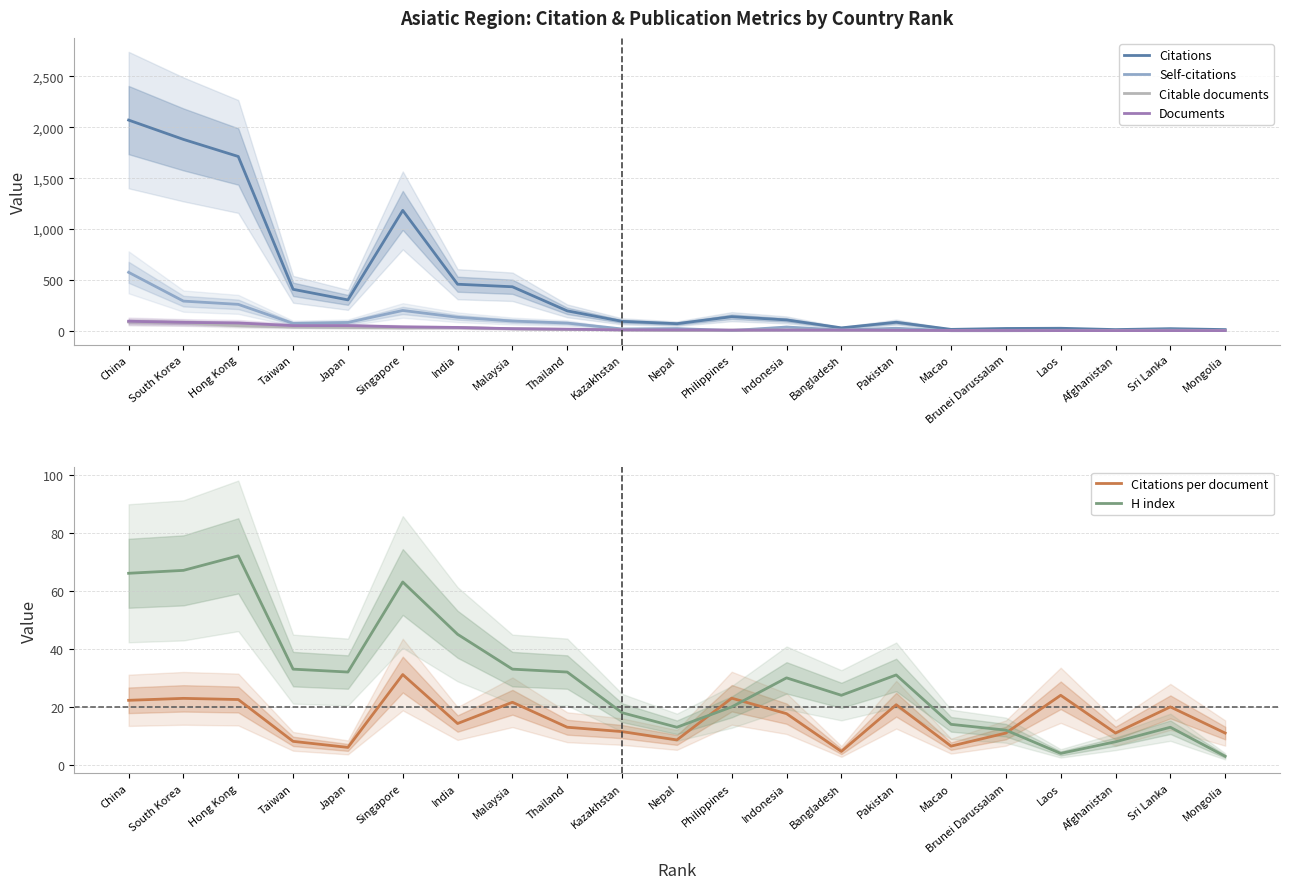

What is the average value of the Citations series?

441